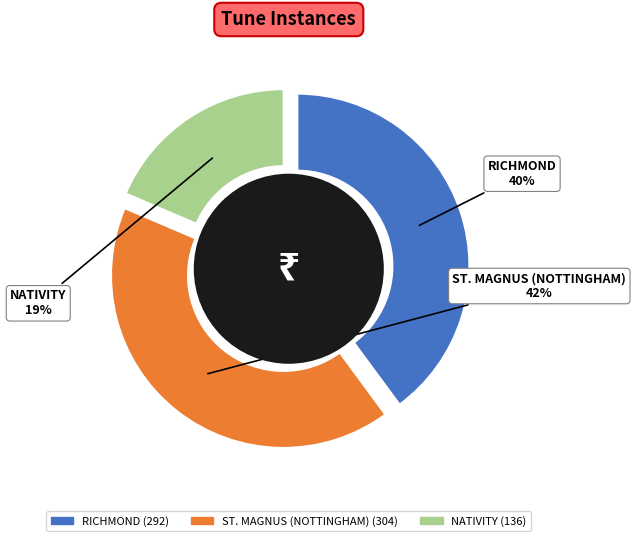

Combined, what portion of the pie is ST. MAGNUS (NOTTINGHAM) and NATIVITY?

60.1%